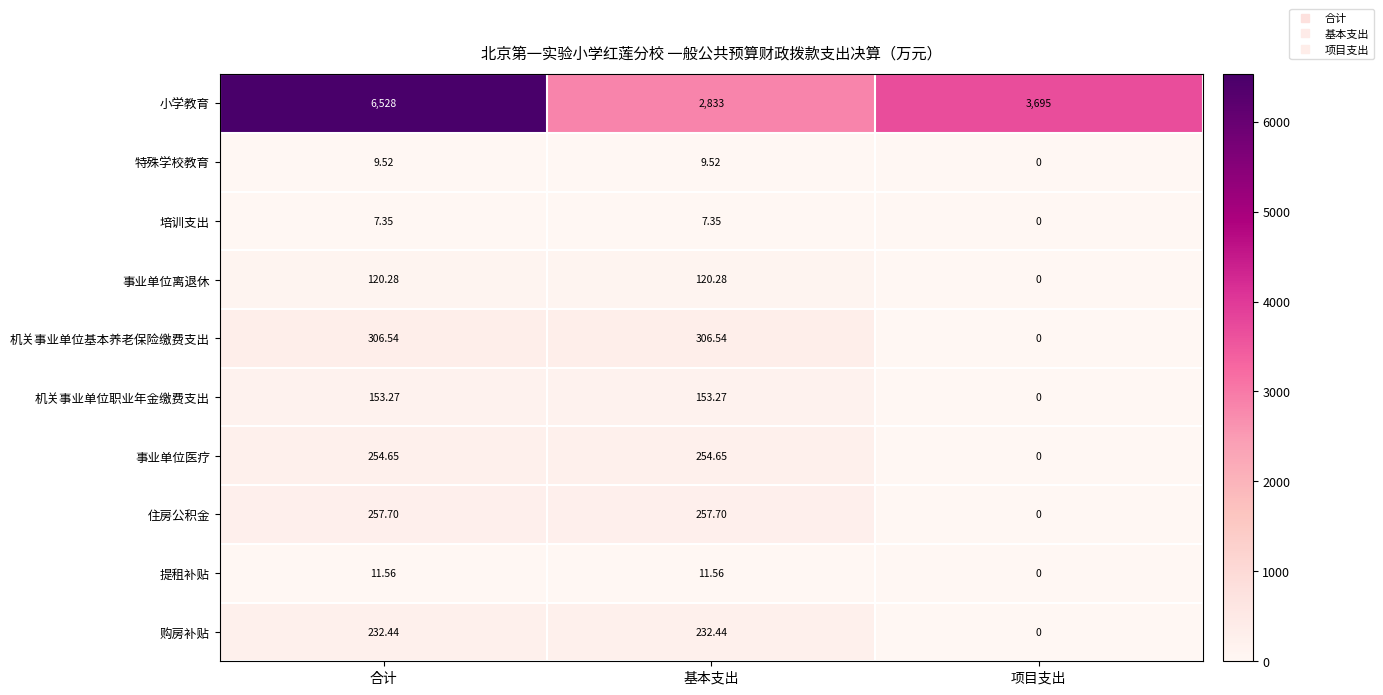

Rank the series by their maximum value, from lowest to highest.

培训支出, 特殊学校教育, 提租补贴, 事业单位离退休, 机关事业单位职业年金缴费支出, 购房补贴, 事业单位医疗, 住房公积金, 机关事业单位基本养老保险缴费支出, 小学教育